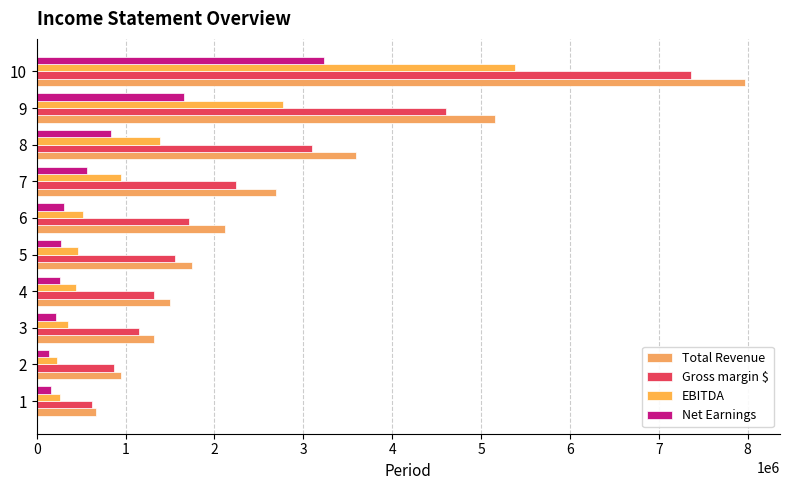

How many categories are shown in the chart?

10